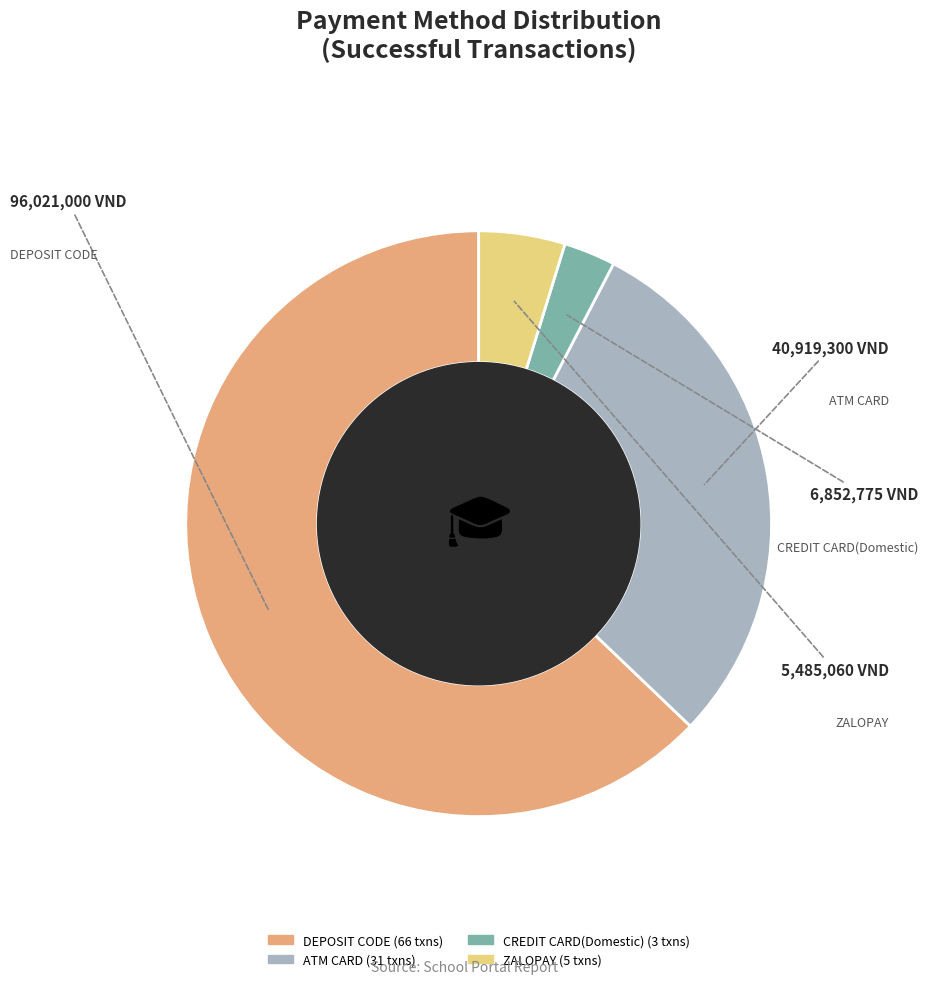

Does any single category account for the majority?

Yes